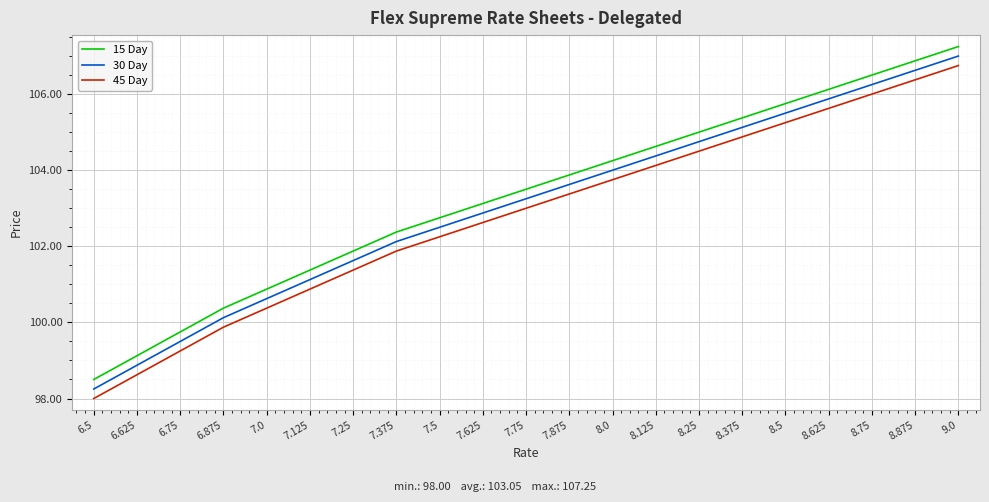

What position from the right is 7.625?

12